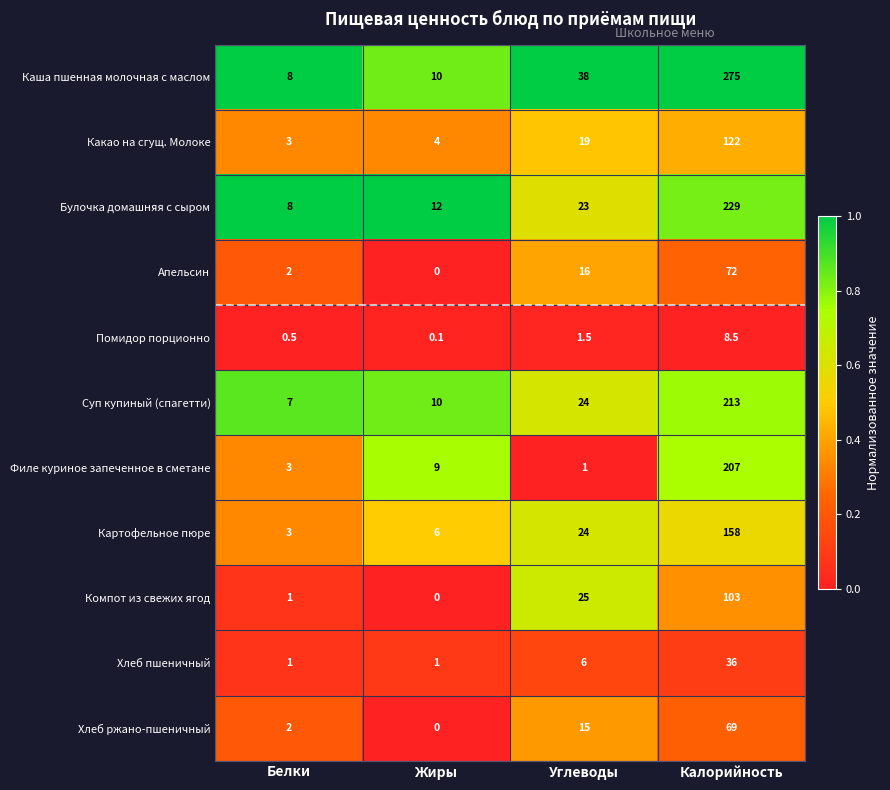

What is the sum of the Какао на сгущ. Молоке values at Углеводы and Белки?

22.0